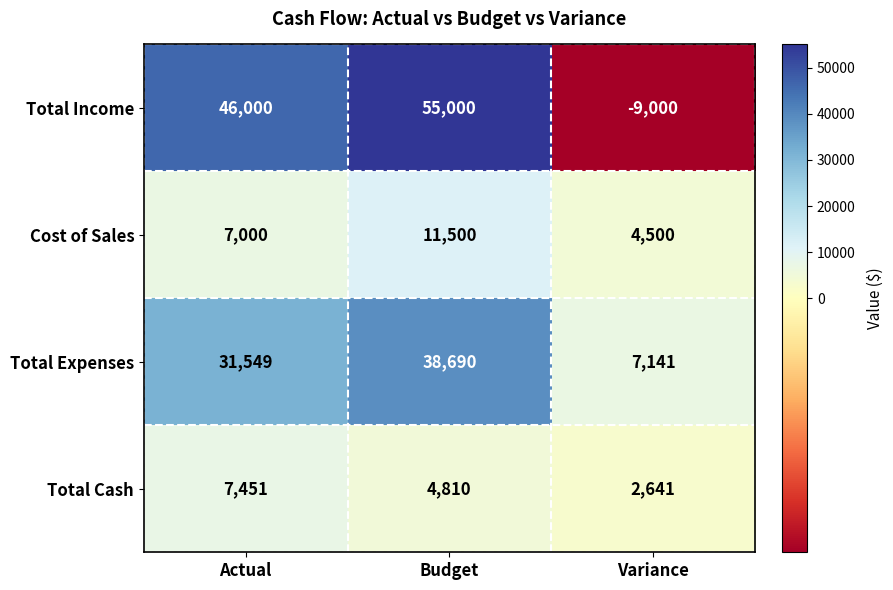

Which category has the highest value across all series?

Budget